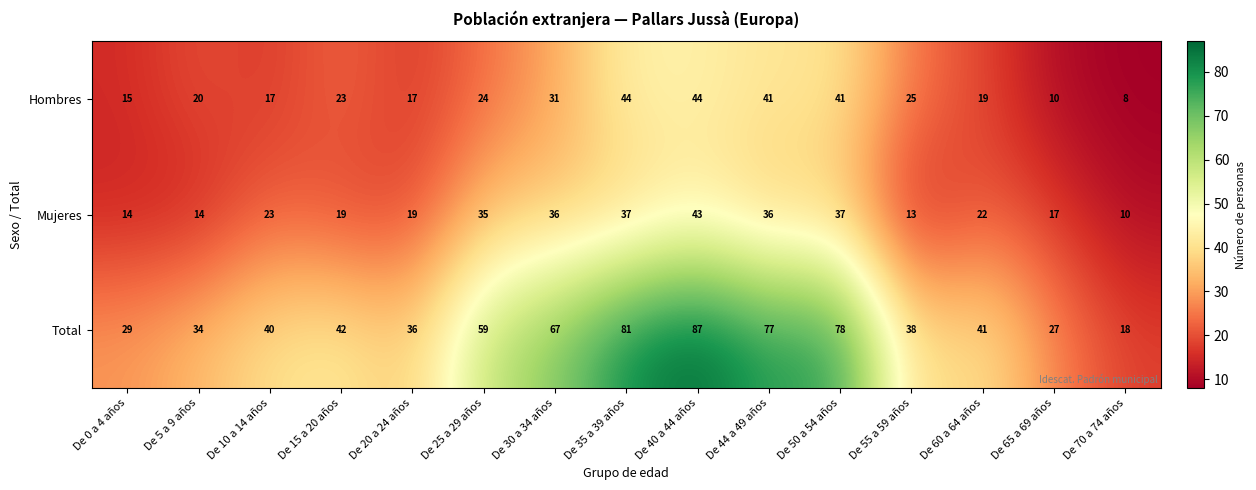

Read the Total value at De 0 a 4 años.

29